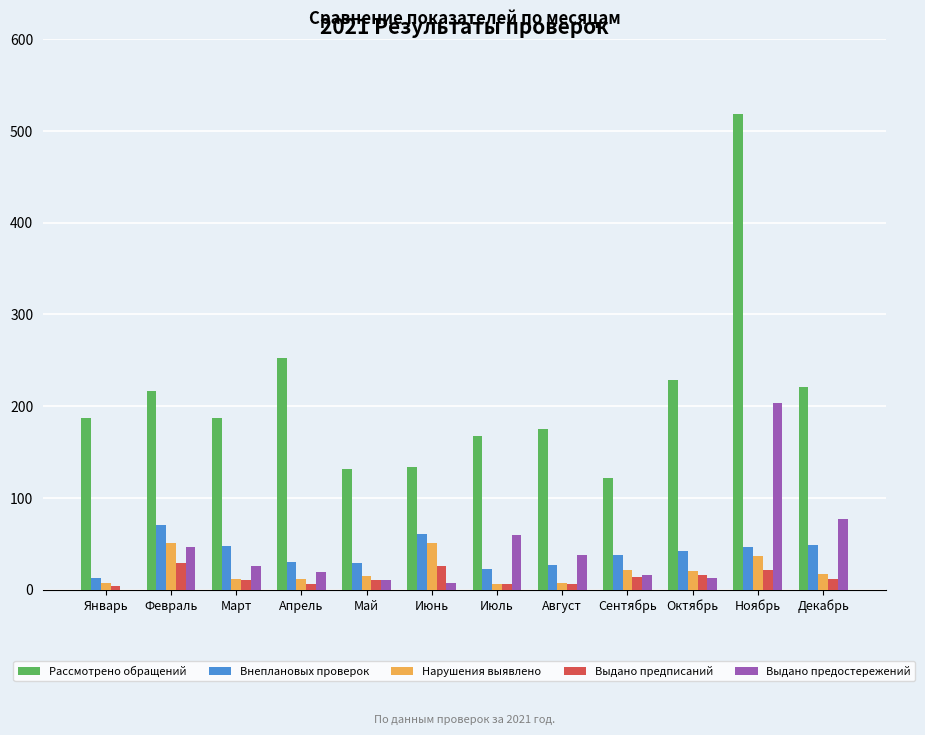

Are the bars grouped side by side (vs. stacked)?

Yes